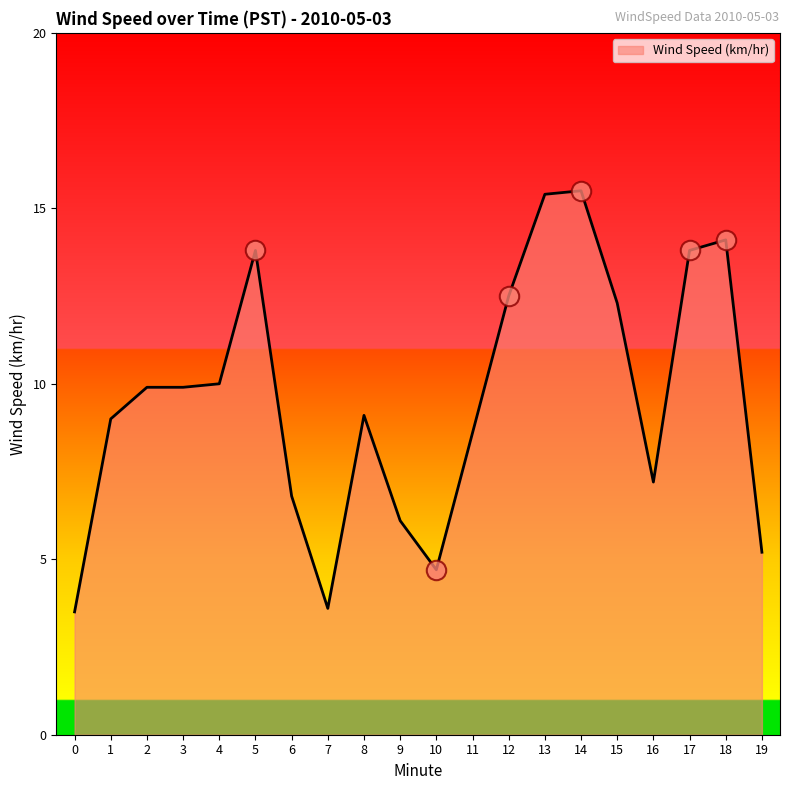

What is the change in value from 3 to 17?

+3.9